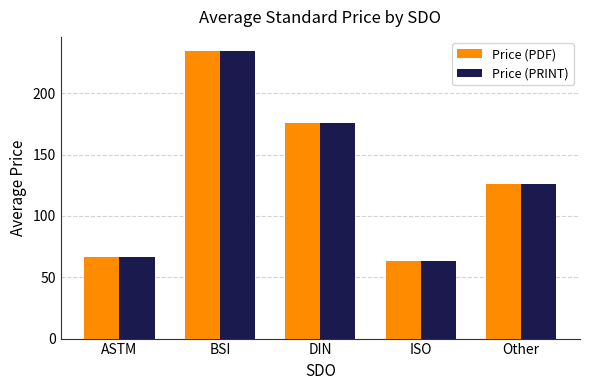

Are the bars horizontal?

No